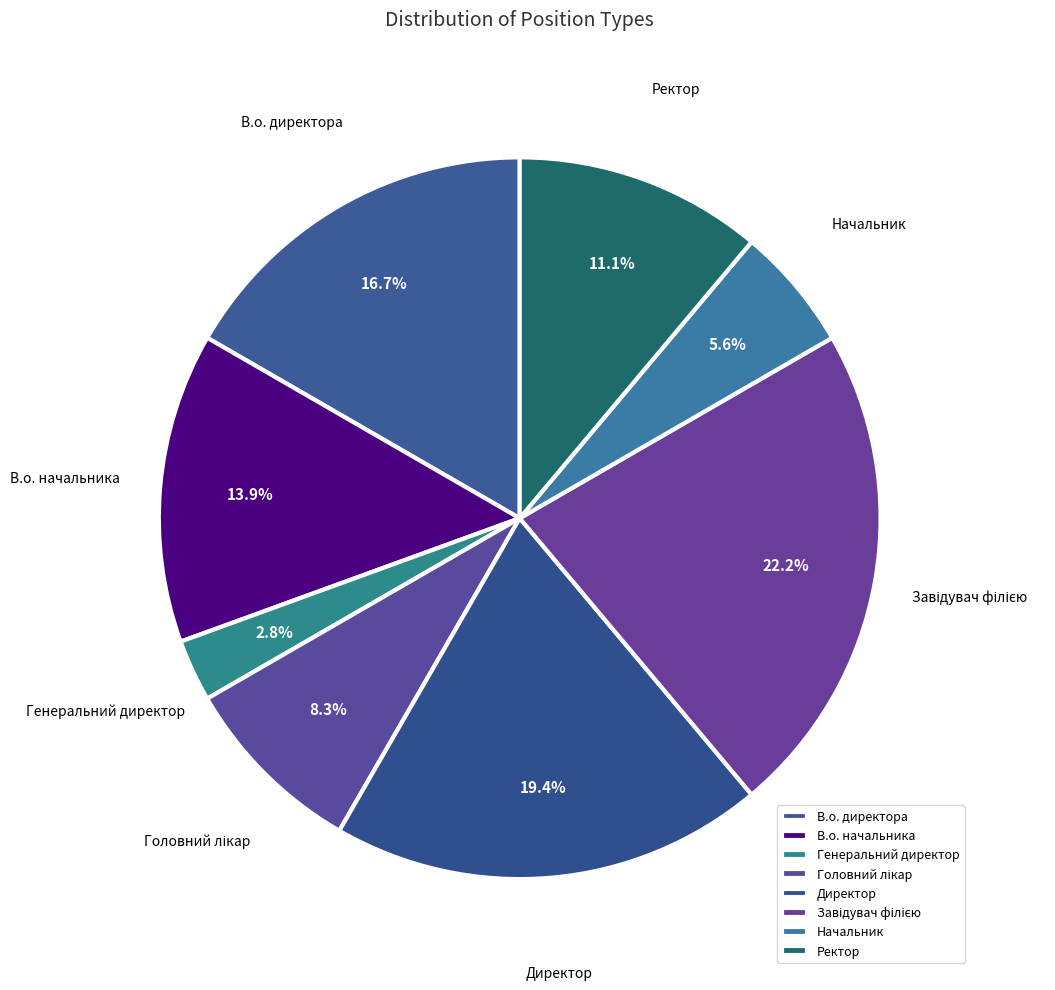

What is the smallest slice in the pie chart?

Генеральний директор